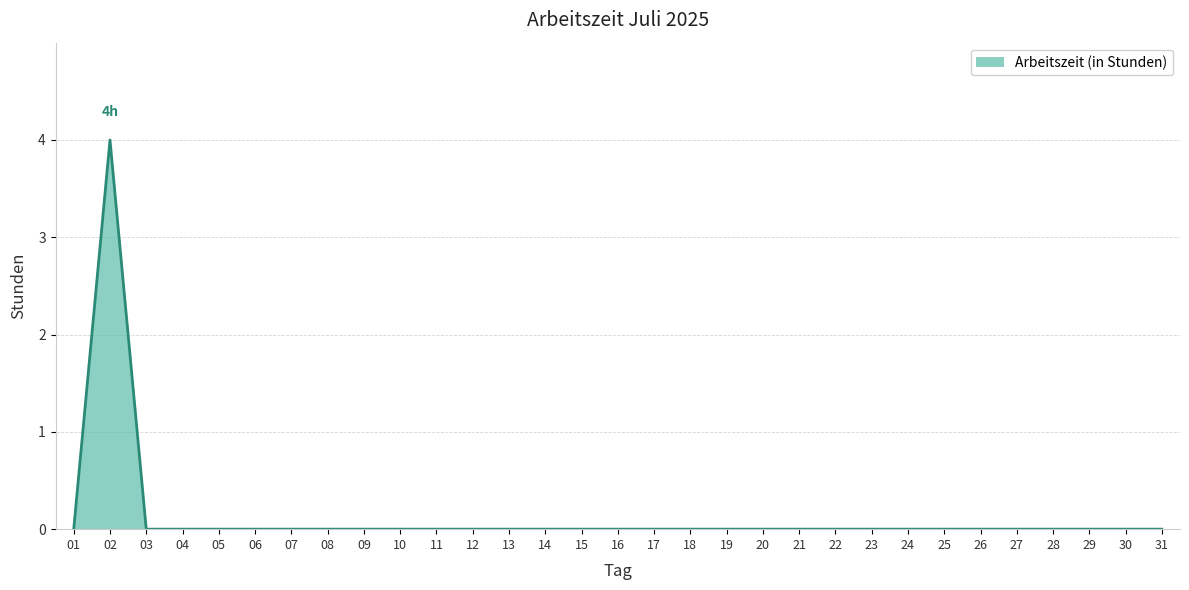

Reading left to right, extract all data points from this chart.

0	4	0	0	0	0	0	0	0	0	0	0	0	0	0	0	0	0	0	0	0	0	0	0	0	0	0	0	0	0	0